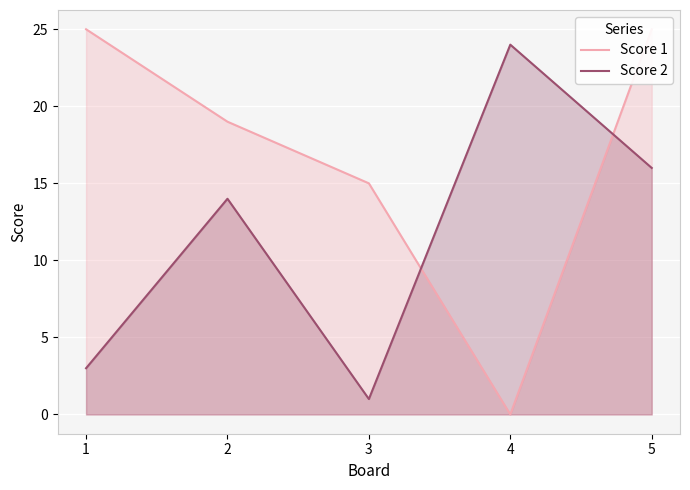

How many intersections are there between Score 2 and Score 1?

2